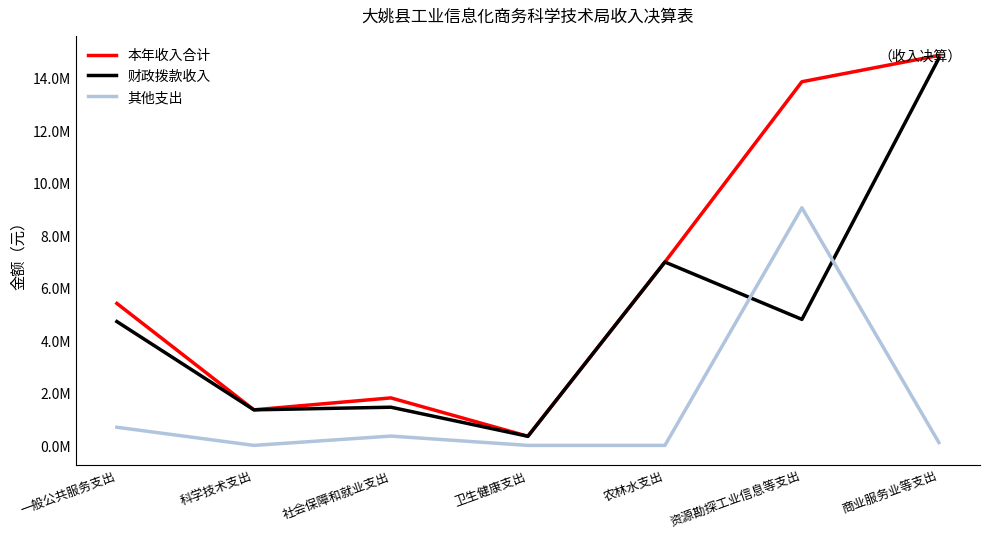

Reading left to right, extract all data points from this chart.

本年收入合计: 一般公共服务支出=5408304.2	科学技术支出=1354895.7	社会保障和就业支出=1809450.0	卫生健康支出=347246.3	农林水支出=6986155.0	资源勘探工业信息等支出=13855486.0	商业服务业等支出=14859292.0
财政拨款收入: 一般公共服务支出=4717404.2	科学技术支出=1354895.7	社会保障和就业支出=1454741.8	卫生健康支出=347246.3	农林水支出=6986155.0	资源勘探工业信息等支出=4801486.0	商业服务业等支出=14751676.0
其他支出: 一般公共服务支出=690900.0	科学技术支出=0.0	社会保障和就业支出=354708.2	卫生健康支出=0.0	农林水支出=0.0	资源勘探工业信息等支出=9054000.0	商业服务业等支出=107616.0